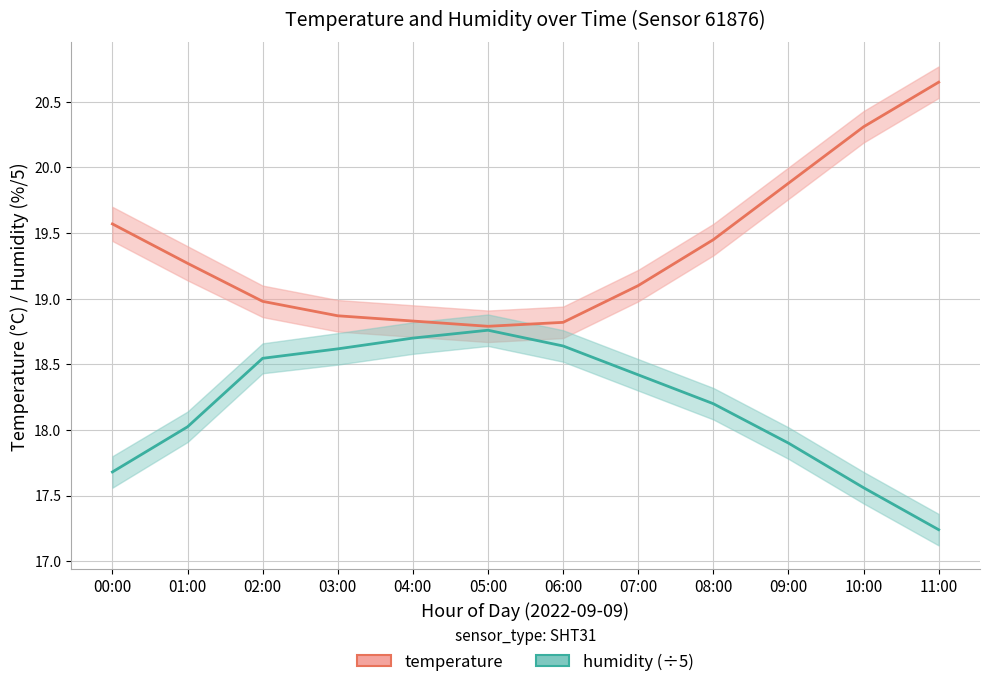

What is the value of the humidity point at the 5th from the left?

18.7